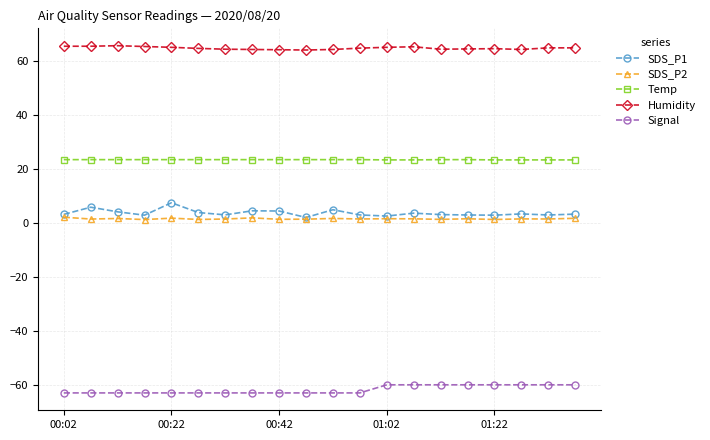

What is the value of the Signal point at the 15th from the left?

-60.0